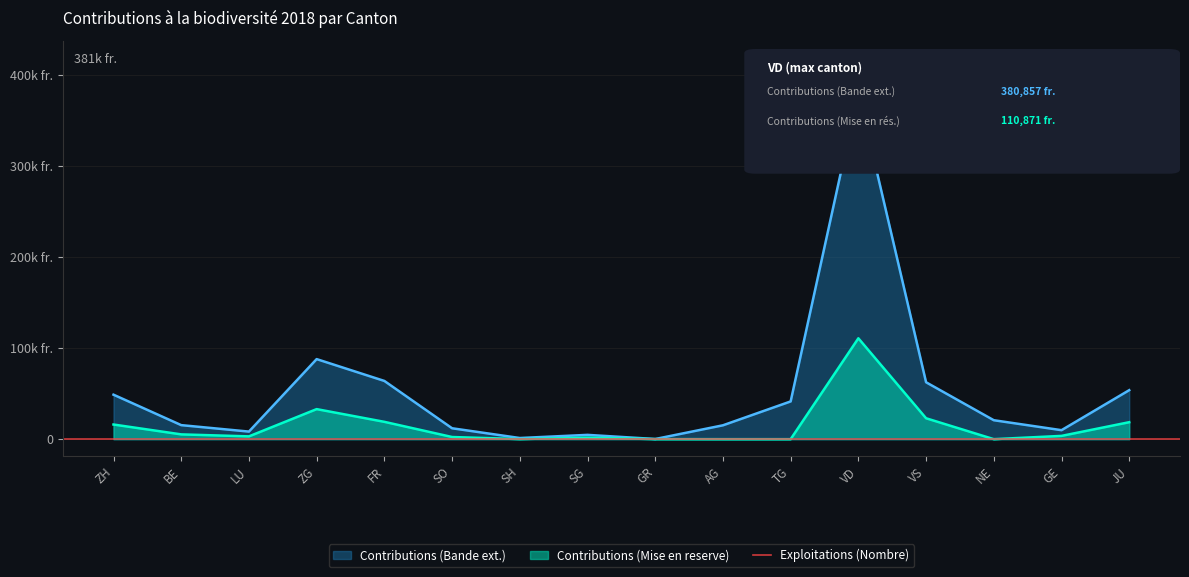

What is the value of the Contributions (Bande ext.) point at the 7th from the left?

1249.8